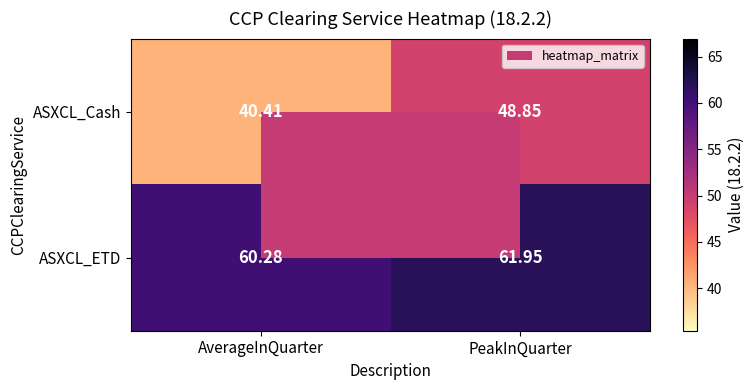

At which label is ASXCL_ETD closest to 61?

AverageInQuarter